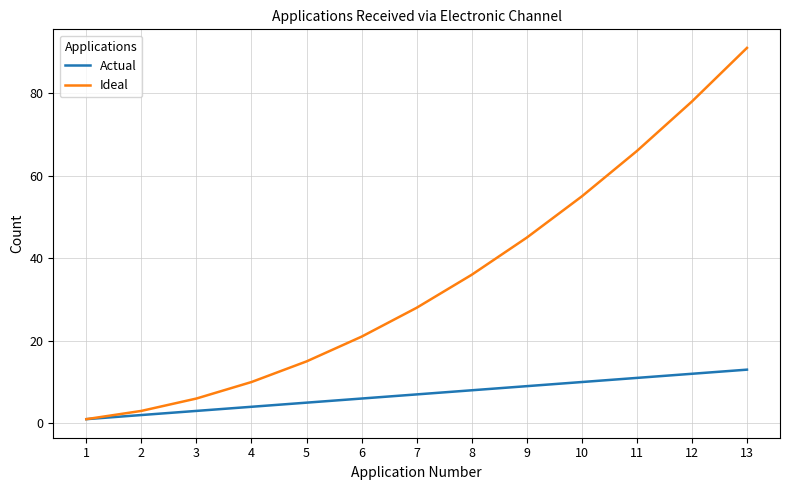

True or false: Actual has more than 2 interior local peaks.

False